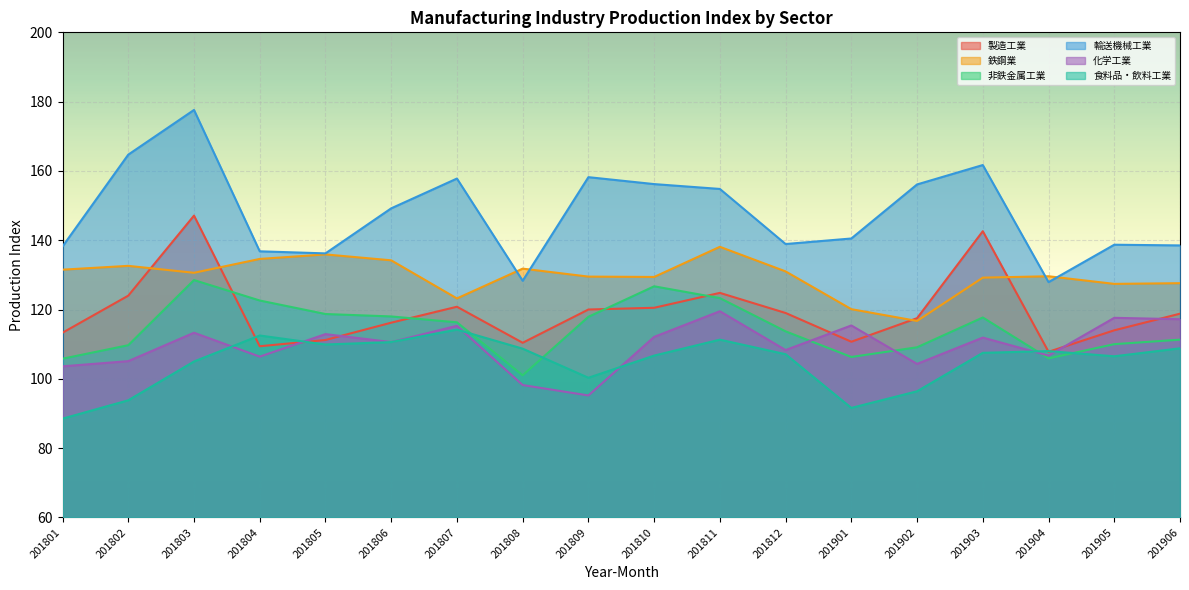

What is the smallest value displayed?

88.5